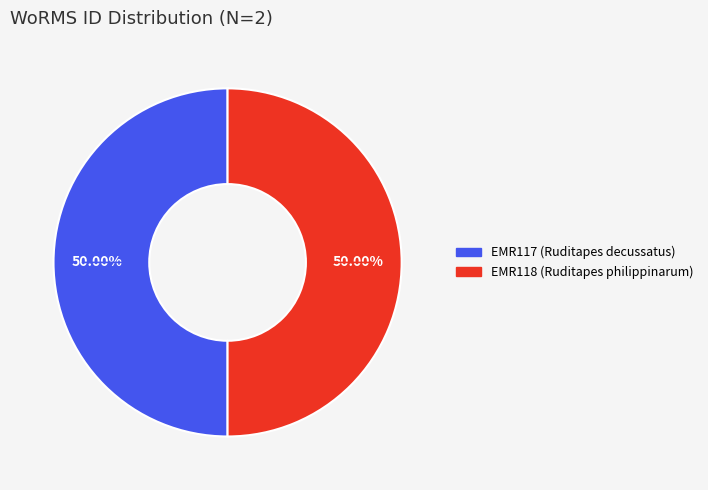

What percentage do EMR117 (Ruditapes decussatus) and EMR118 (Ruditapes philippinarum) together represent?

100.0%